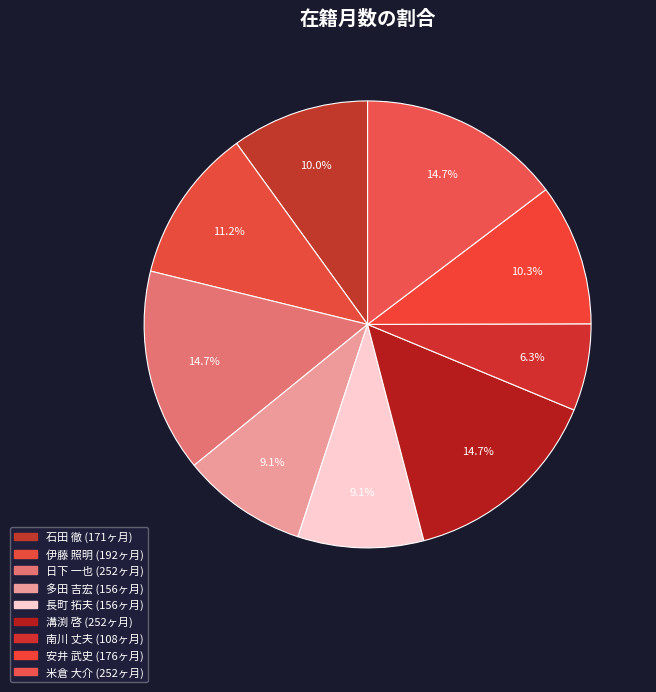

To the nearest percent, what is the combined percentage of 伊藤 照明 and 南川 丈夫?

17%